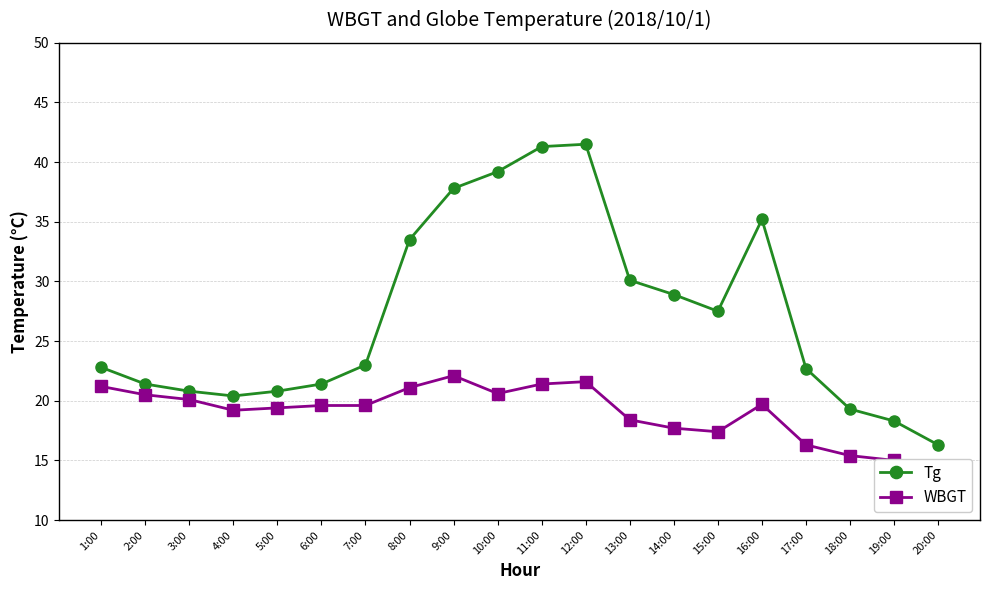

Between 2:00 and 19:00, which is larger?

2:00